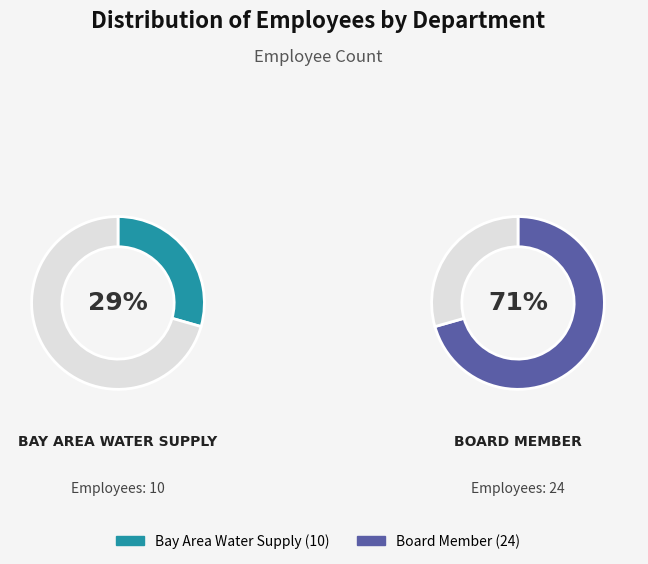

True or false: Bay Area Water Supply accounts for 43% of the total.

False